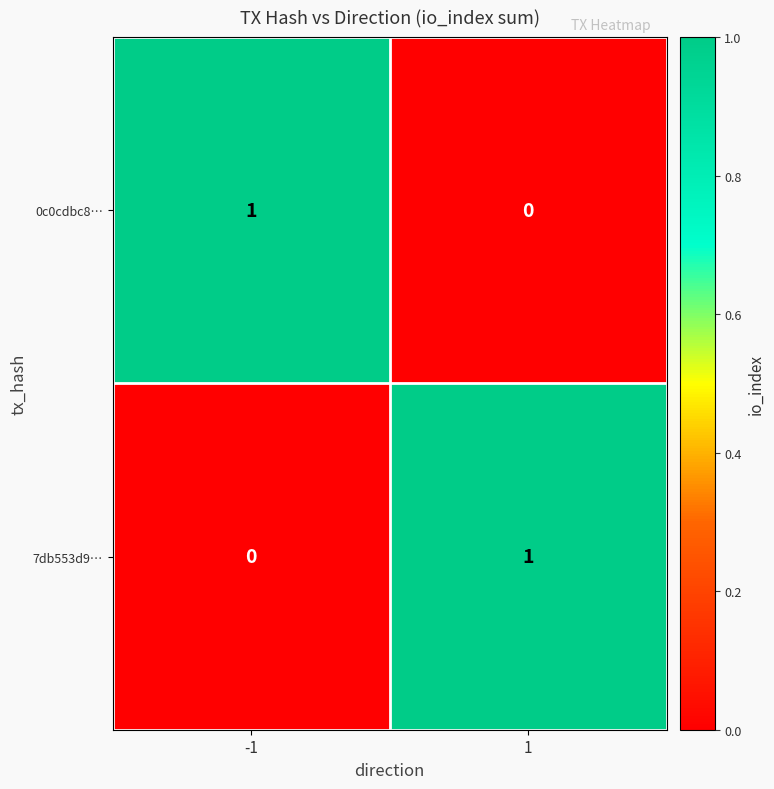

Is the value of 0c0cdbc8… at 1 greater than the value of 7db553d9… at 1?

No